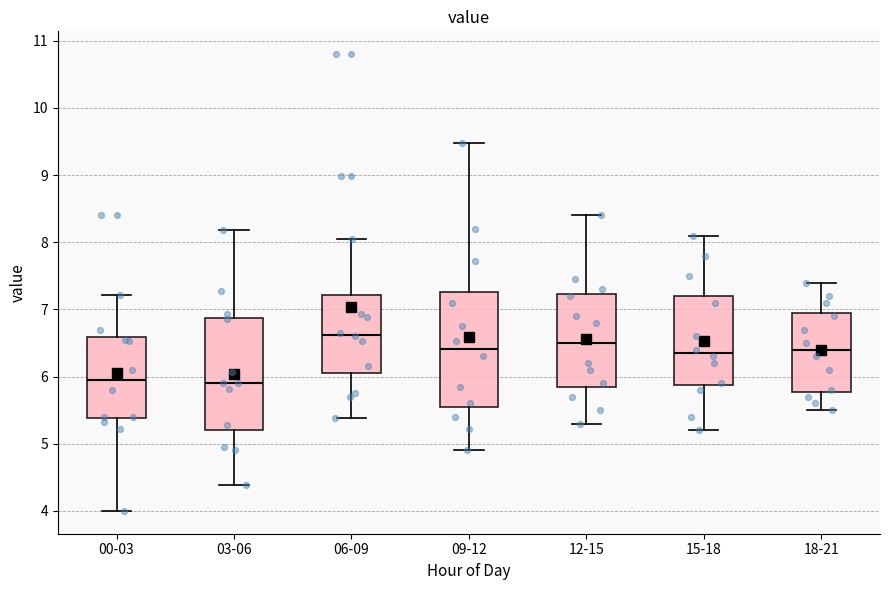

Where is the lower edge of the box for 12-15 on the y-axis? The values are not printed on the chart, so give them approximately, as read against the axis.

5.9